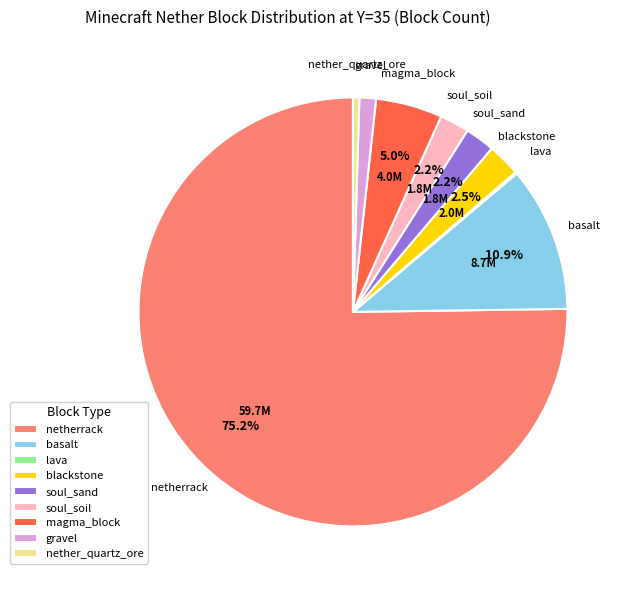

To the nearest percent, what is the average slice percentage?

11%